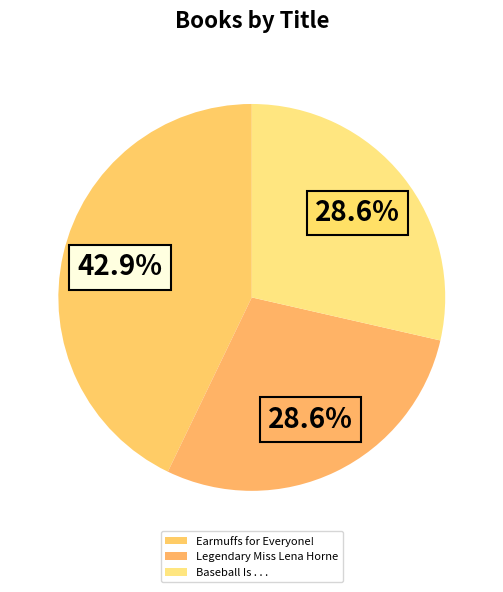

What is the total percentage of Baseball Is . . . and Legendary Miss Lena Horne?

57.1%